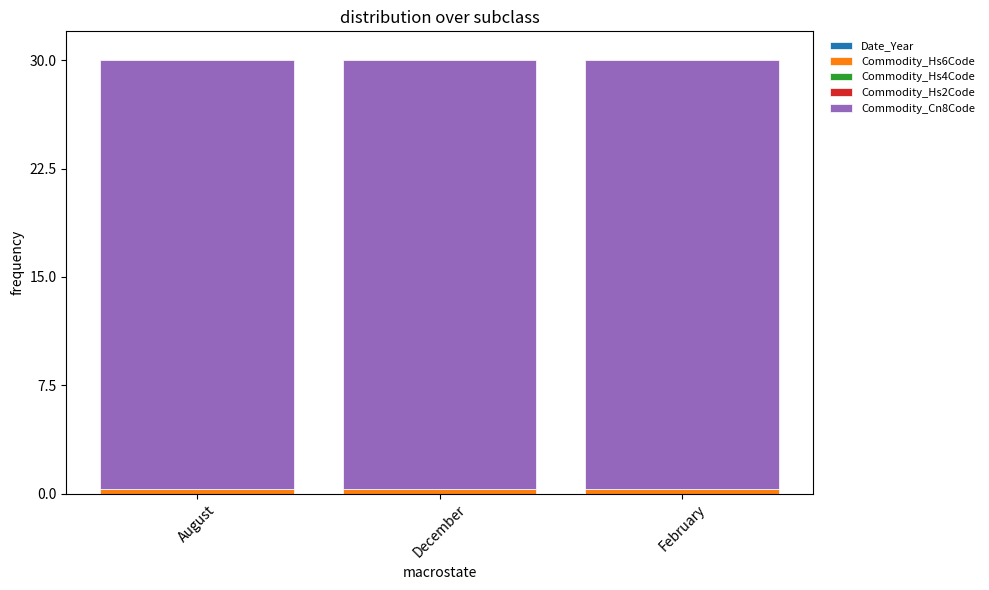

The Commodity_Hs2Code series shows 0.0 at August. True or false?

True